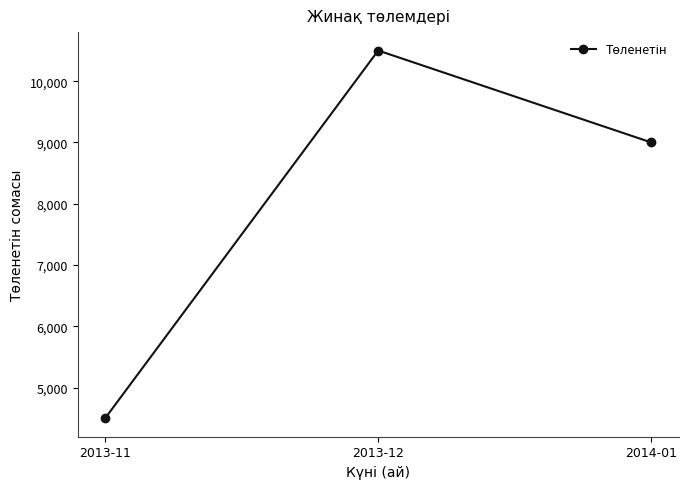

Rank the categories by value from lowest to highest.

2013-11, 2014-01, 2013-12